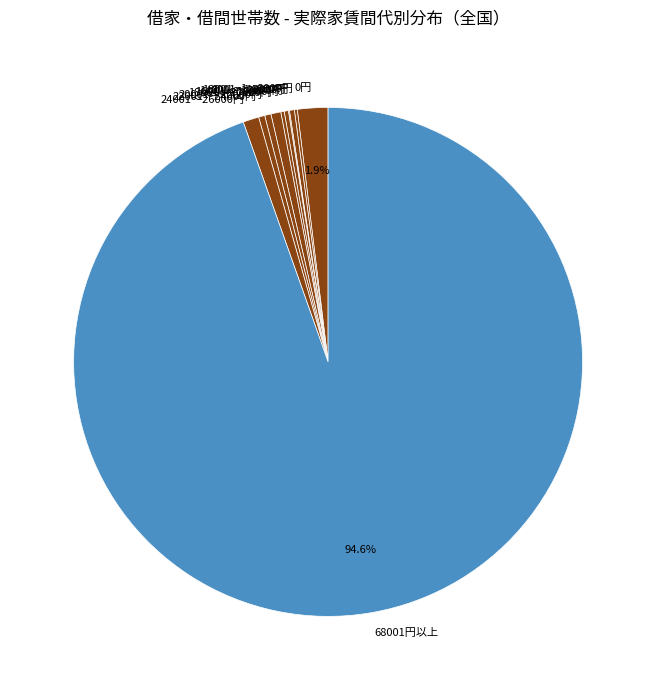

To the nearest percent, what is the average slice percentage?

3%